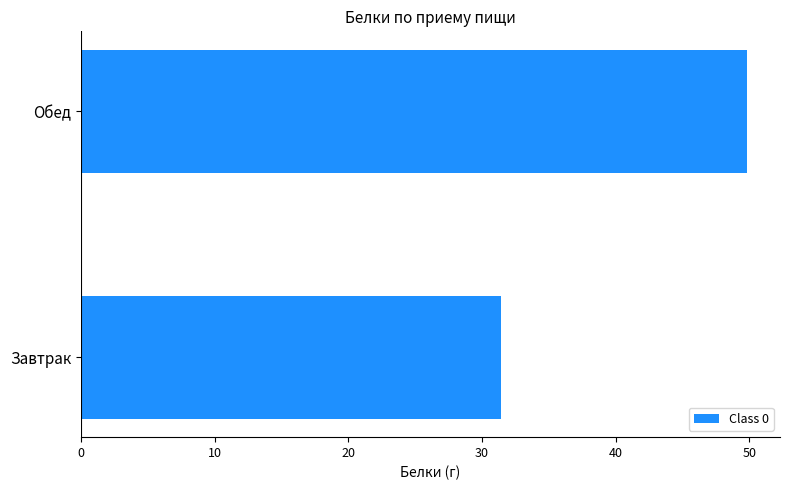

How many series are shown in this chart?

1